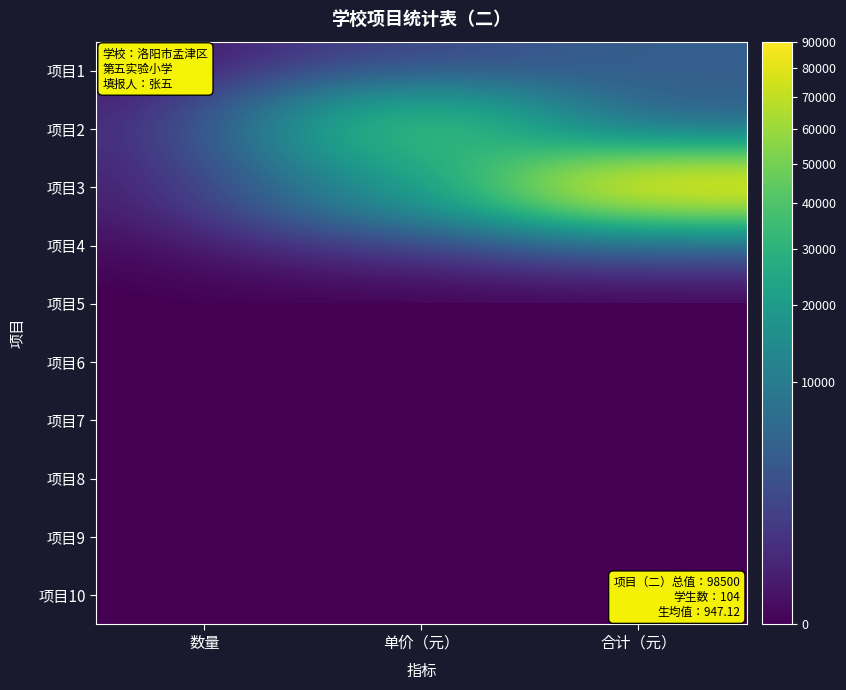

What is the greatest value displayed?

90000